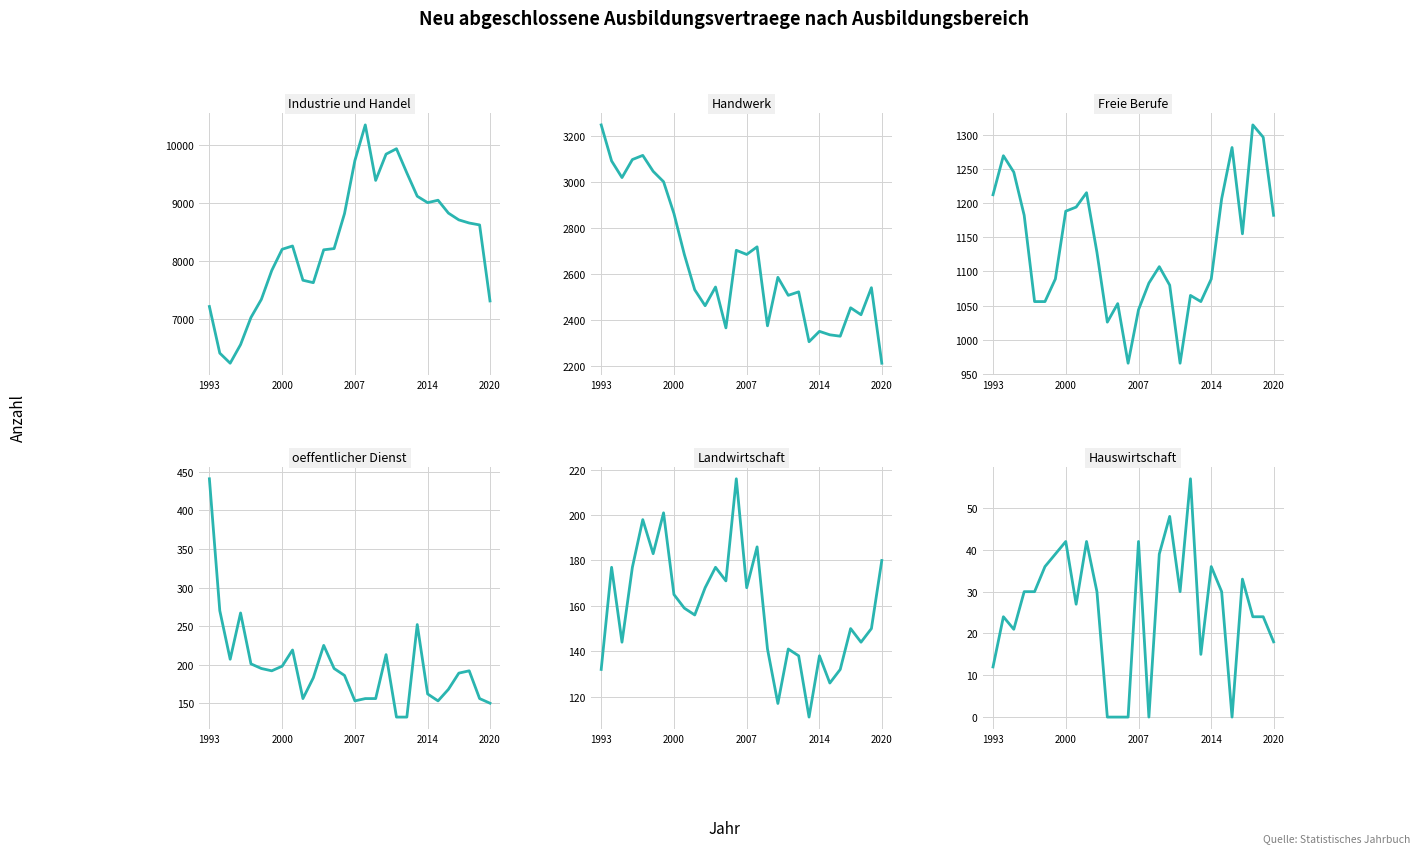

At how many categories does at least one series exceed 357?

28